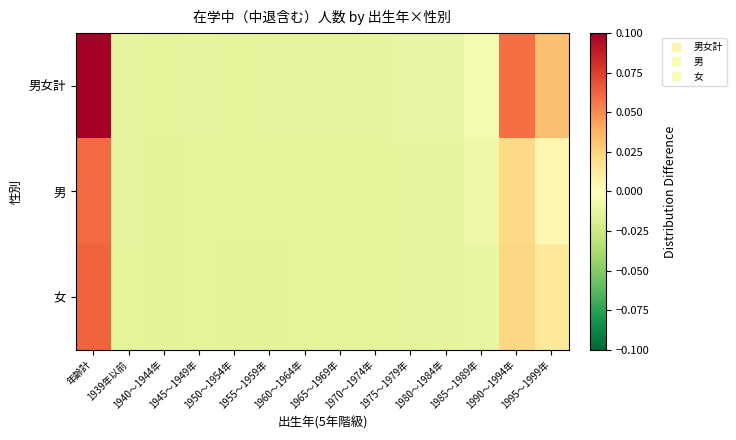

How many distinct data groups are displayed?

3